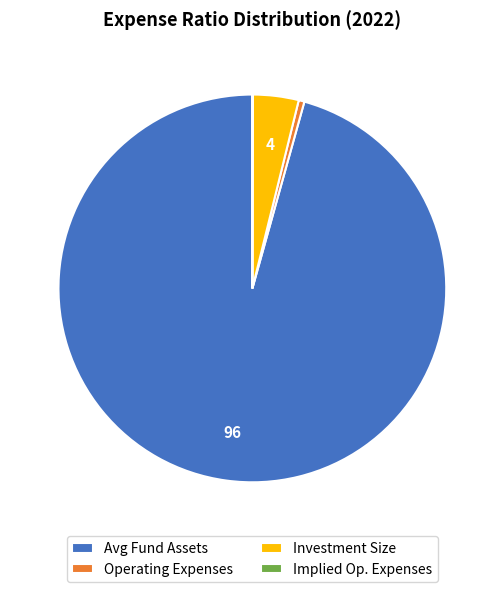

Does any single category account for the majority?

Yes